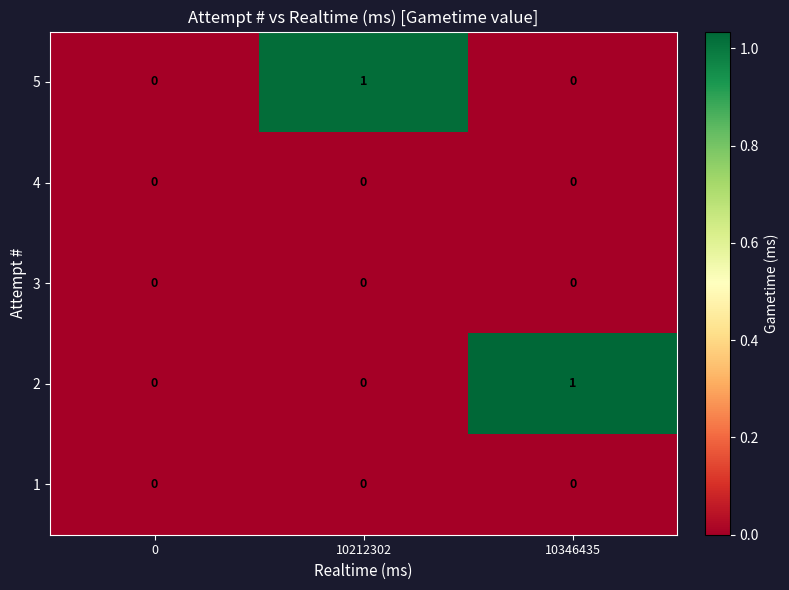

How many 5 values are between 0 and 1?

3